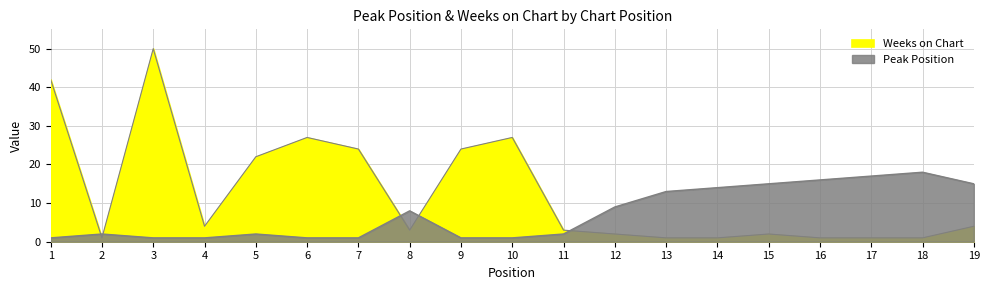

Rank the categories by Weeks on Chart value from highest to lowest.

3, 1, 6, 10, 7, 9, 5, 4, 19, 8, 11, 12, 15, 2, 13, 14, 16, 17, 18